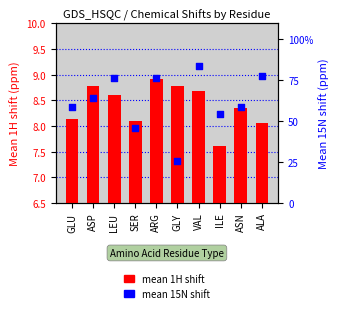

Which series has the widest spread of Y values?

mean 15N shift